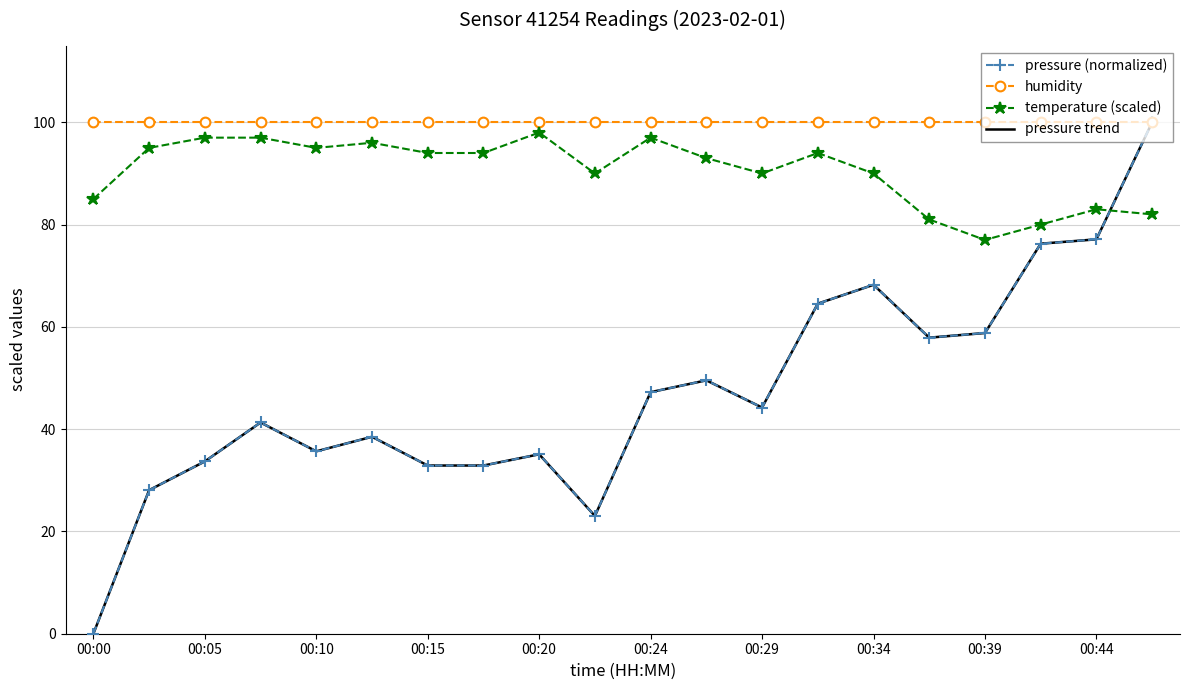

What is the difference between the maximum and minimum values in the pressure (normalized) series?

100.0